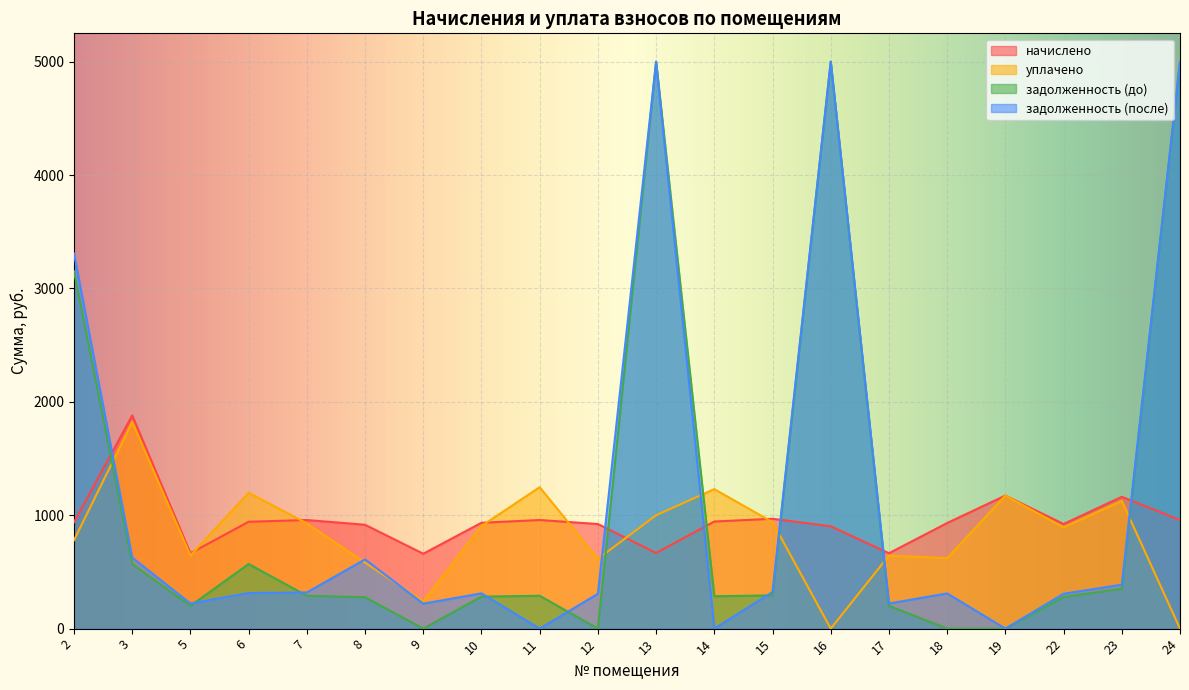

What is the spread (max minus min) of values at 6?

256.0